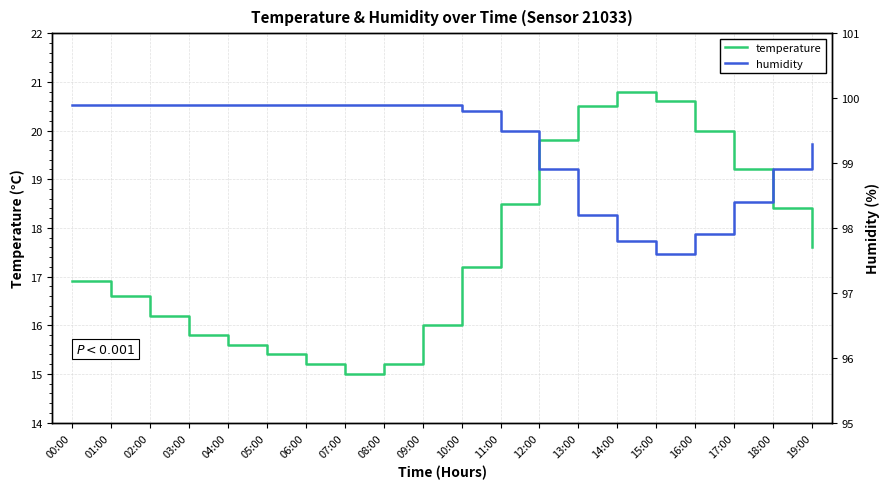

Reading left to right, what are all the values shown in this chart?

temperature: 00:00=16.9	01:00=16.6	02:00=16.2	03:00=15.8	04:00=15.6	05:00=15.4	06:00=15.2	07:00=15.0	08:00=15.2	09:00=16.0	10:00=17.2	11:00=18.5	12:00=19.8	13:00=20.5	14:00=20.8	15:00=20.6	16:00=20.0	17:00=19.2	18:00=18.4	19:00=17.6
humidity: 00:00=99.9	01:00=99.9	02:00=99.9	03:00=99.9	04:00=99.9	05:00=99.9	06:00=99.9	07:00=99.9	08:00=99.9	09:00=99.9	10:00=99.8	11:00=99.5	12:00=98.9	13:00=98.2	14:00=97.8	15:00=97.6	16:00=97.9	17:00=98.4	18:00=98.9	19:00=99.3